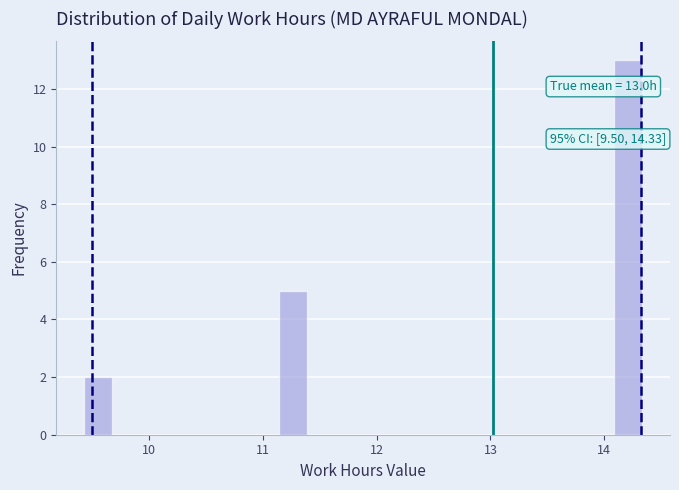

Around what value on the x-axis is the tallest bar? Give the approximate position of its centre, as read against the axis.

14.2